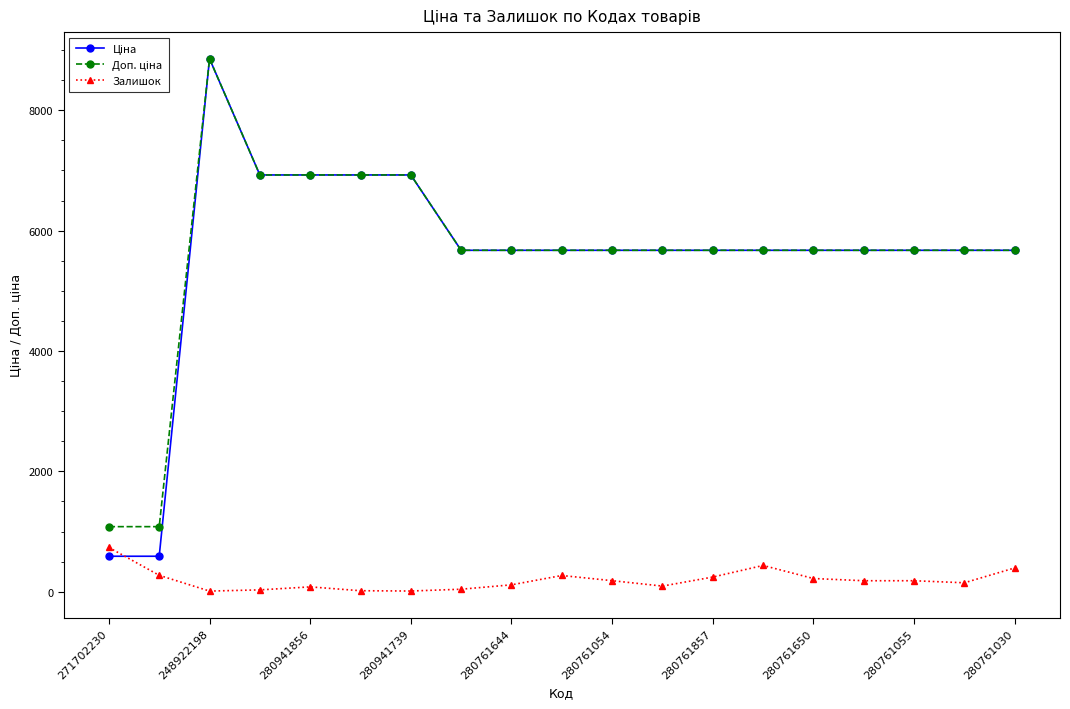

At how many categories does at least one series exceed 6255?

5